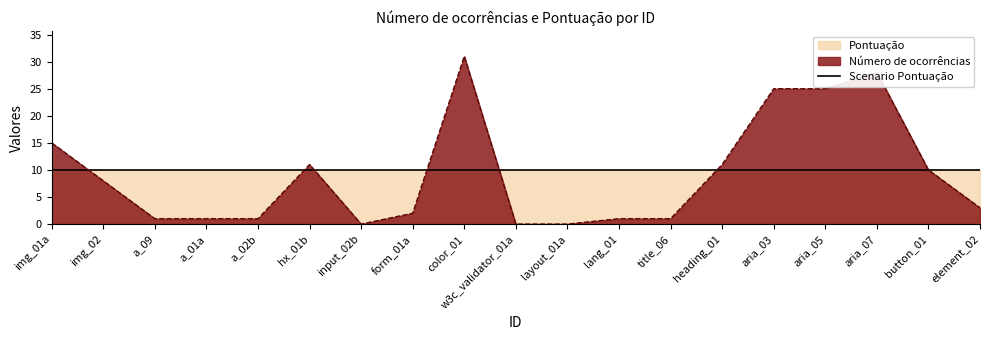

How many points are higher than both their immediate neighbors (excluding endpoints)?

3